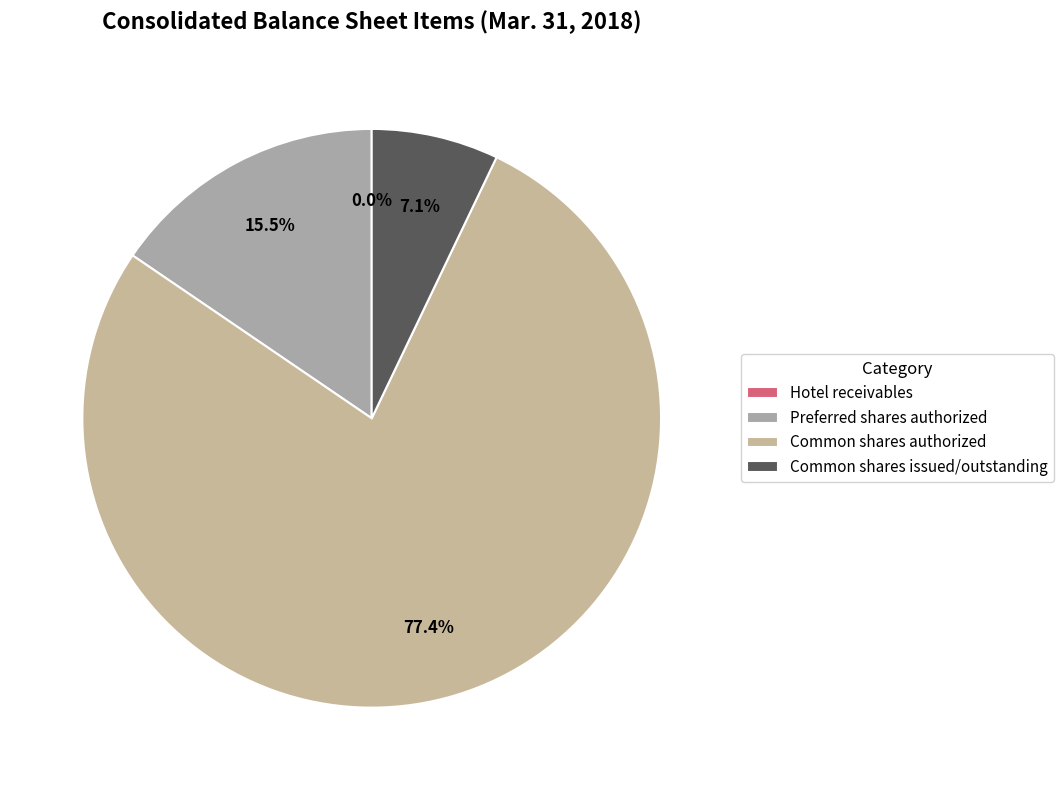

Which category has the smallest portion of the pie?

Hotel receivables